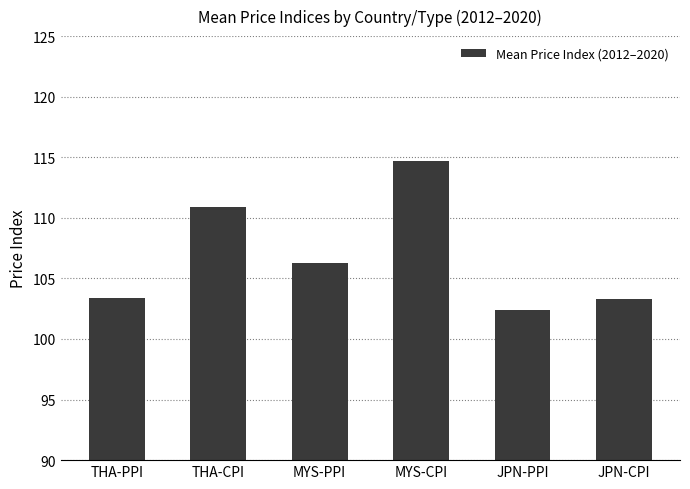

Which category has the highest value across all series?

MYS-CPI